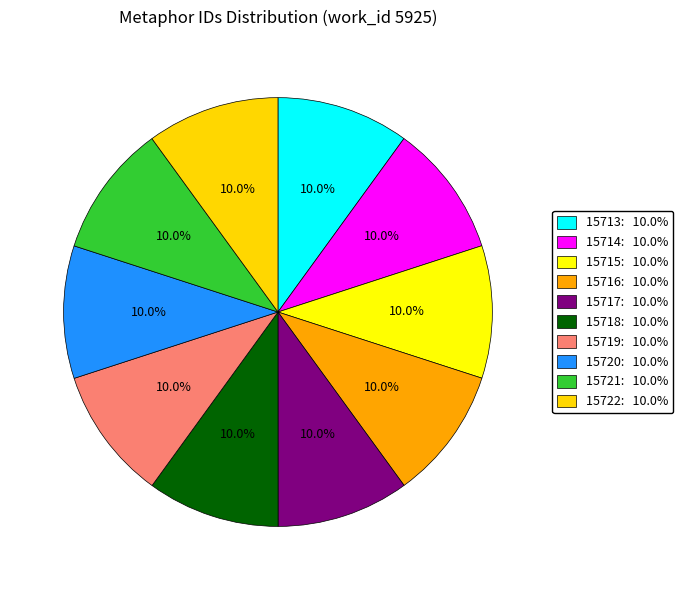

What is the ratio of the value at 15714 to the value at 15713?

1.0